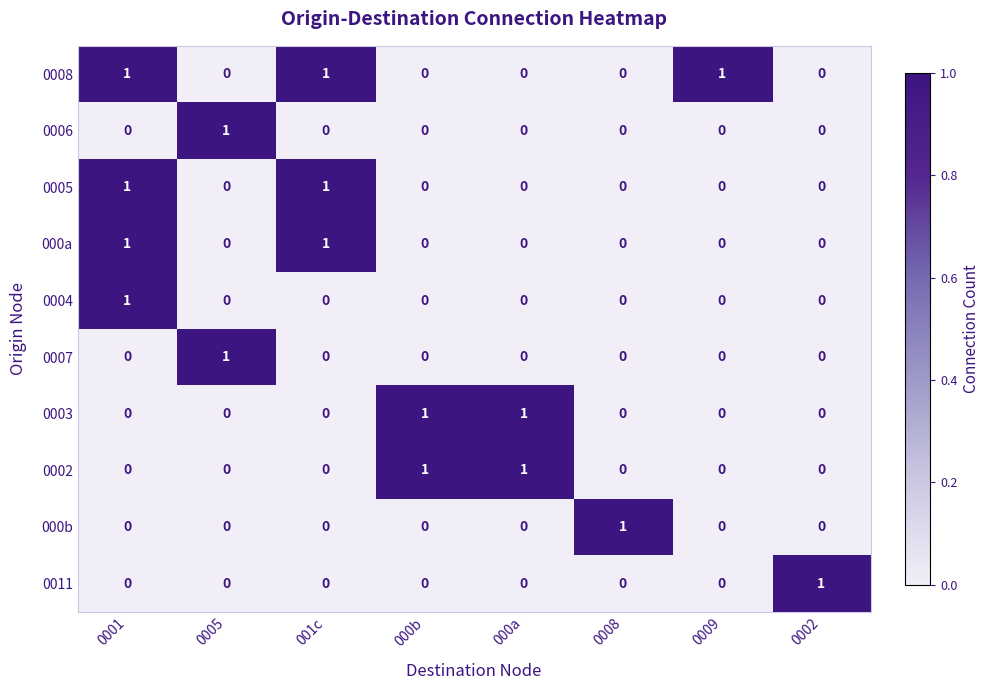

Which series has the largest total across all categories?

0008